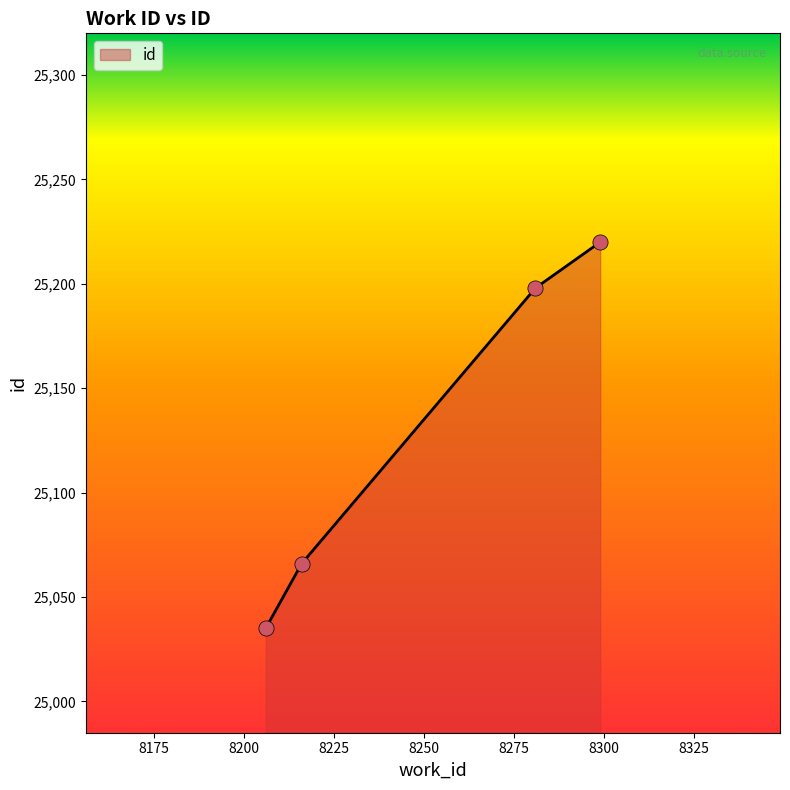

What is the difference between the maximum and second lowest values?

154